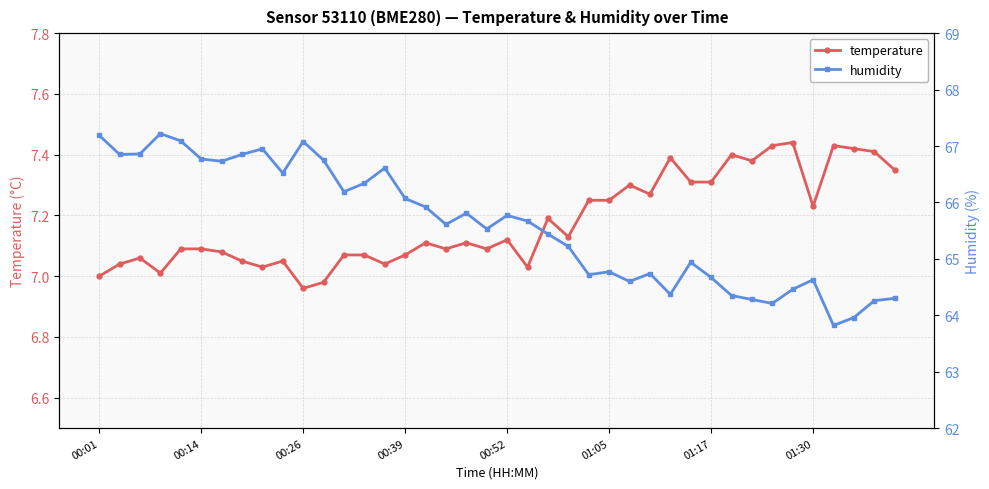

The temperature series shows 9.7 at 32. True or false?

False